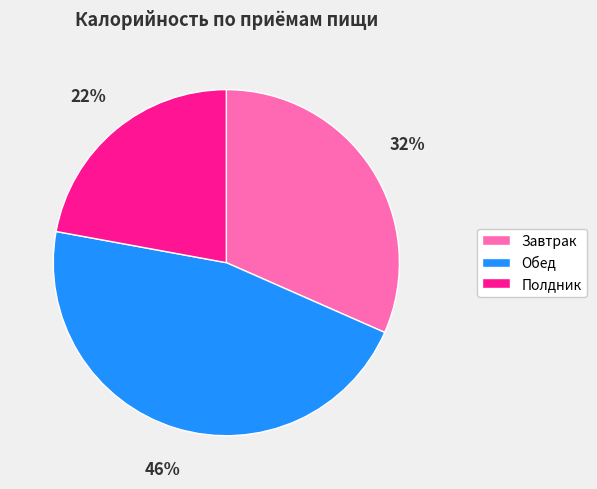

Is it true that Обед is 39% of the pie?

False